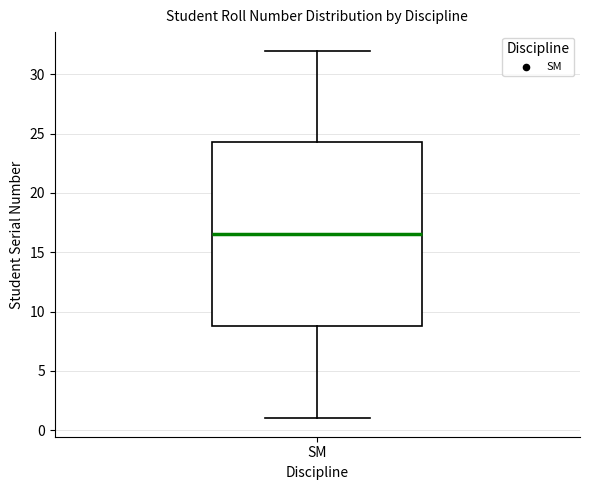

Read this box plot against the y-axis: the position of the median line, the range covered by the box, and the ends of both whiskers. The values are not printed on the chart, so give them approximately, as read against the axis.

median 16.5, box 9.0 to 24.5, whiskers 1.0 to 32.0